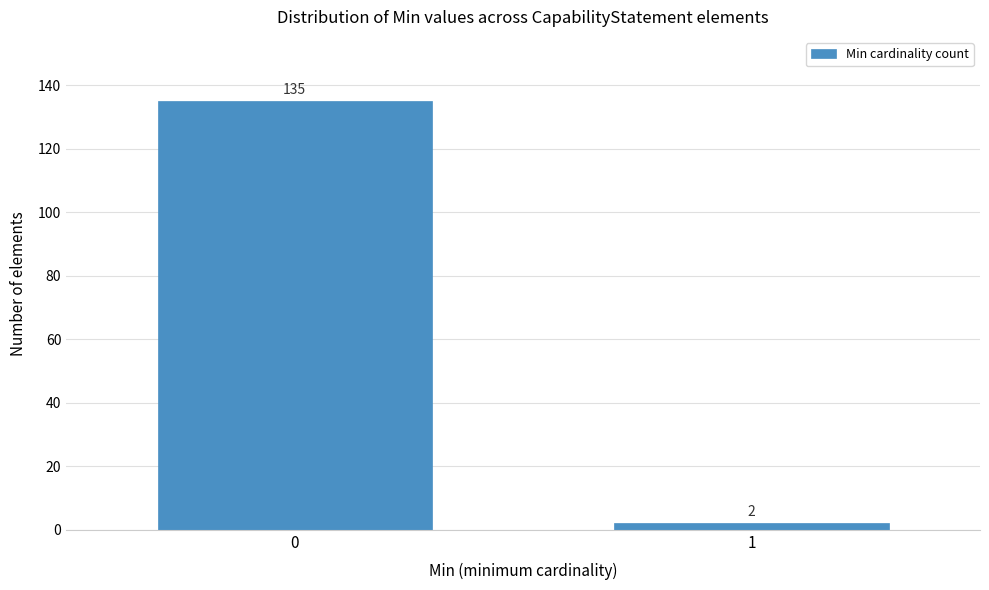

Reading left to right, extract all data points from this chart.

135	2